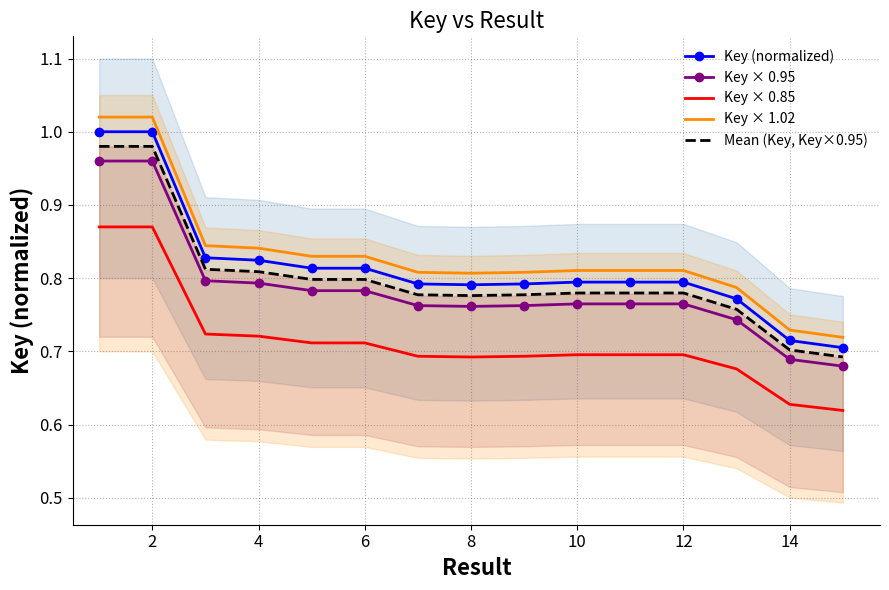

True or false: Key × 0.95 and Key × 1.02 intersect in this chart.

False